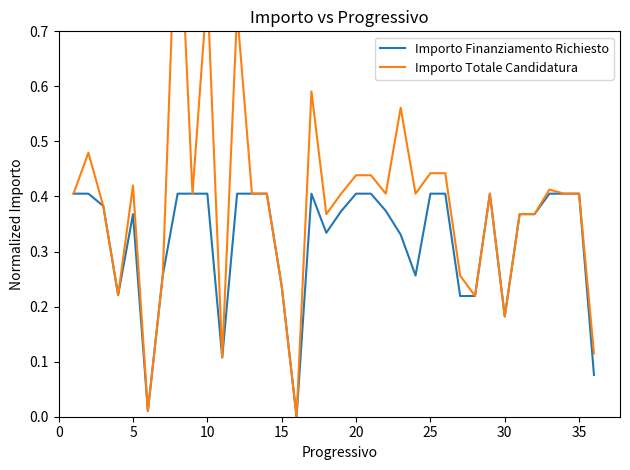

In Importo Totale Candidatura, how many points are lower than both neighbors (excluding endpoints)?

10